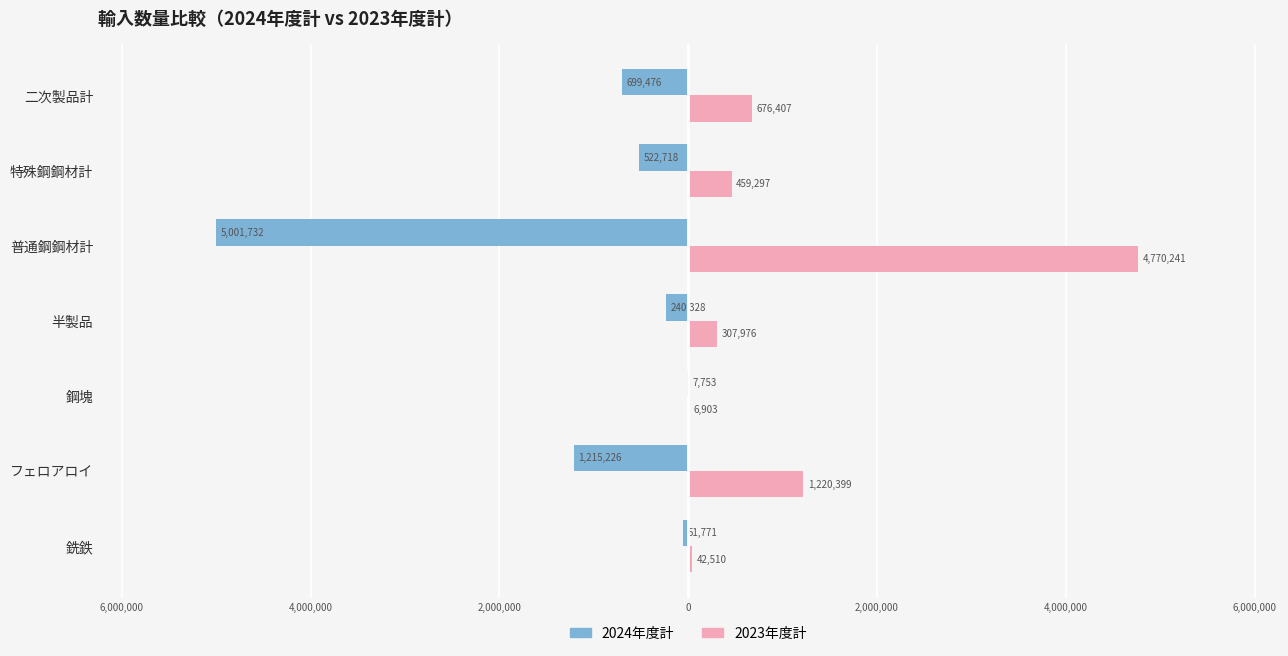

What are all the series names shown in the legend?

2024年度計, 2023年度計